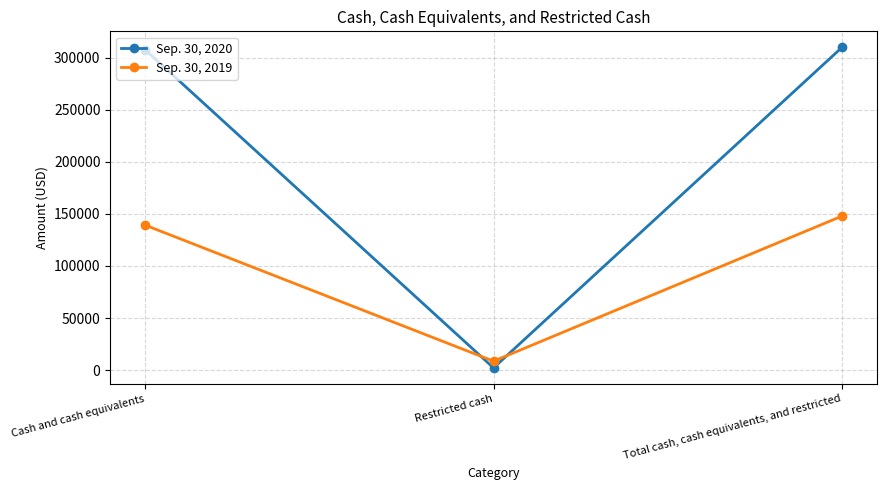

What is the maximum value for Sep. 30, 2019?

147878